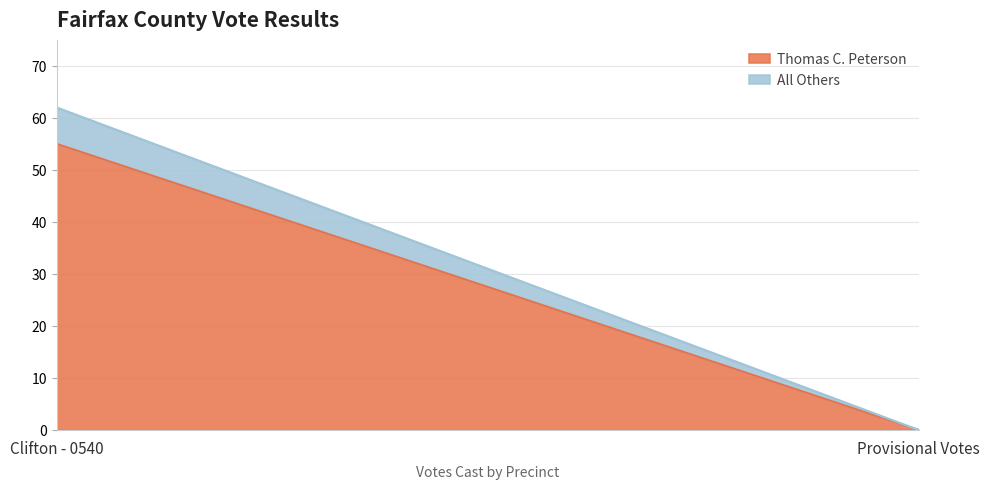

Is it true that Thomas C. Peterson equals 22 at Clifton - 0540?

False